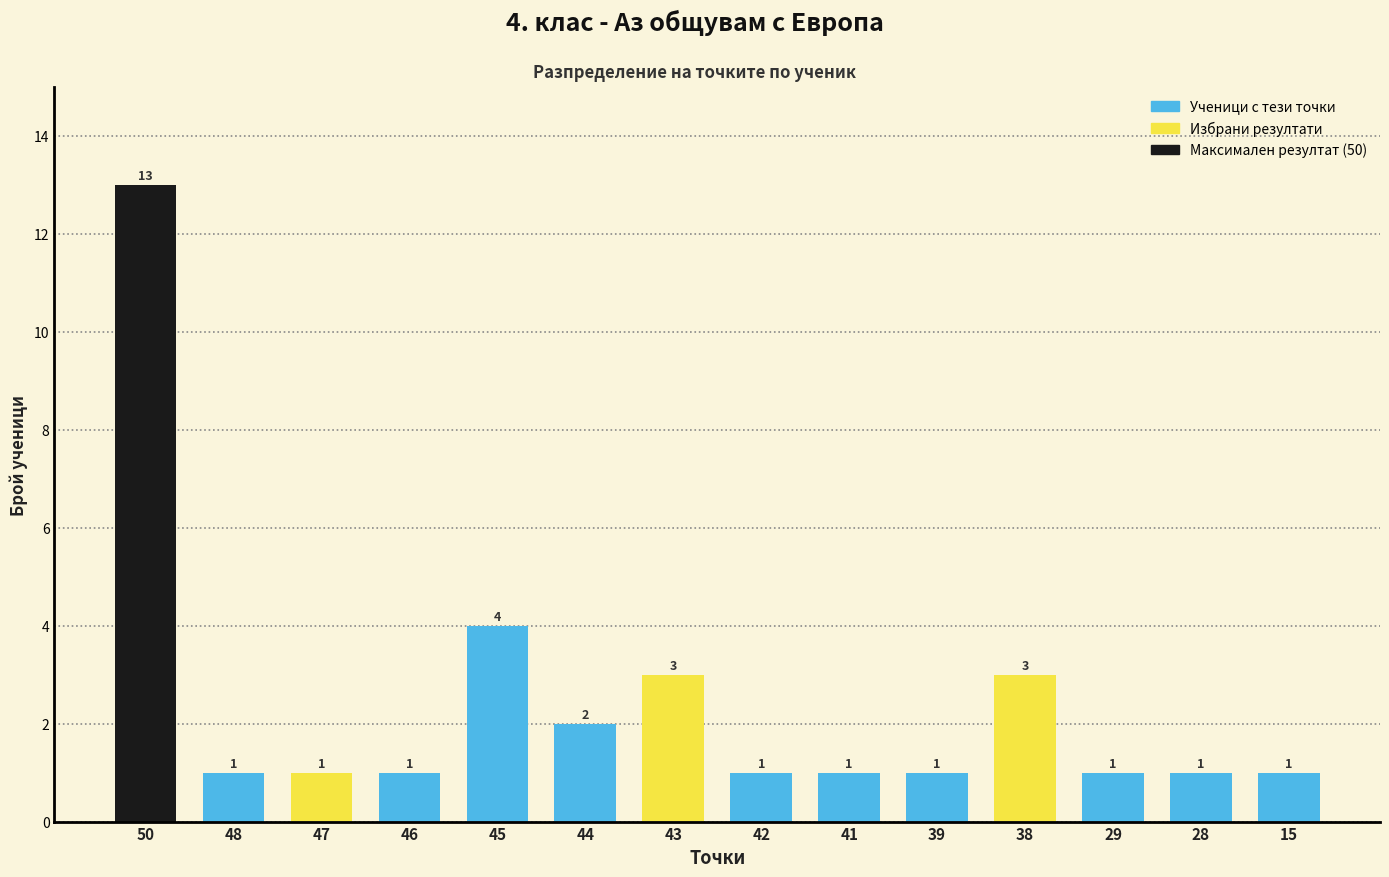

Reading left to right, transcribe all the data shown in this chart.

13	1	1	1	4	2	3	1	1	1	3	1	1	1